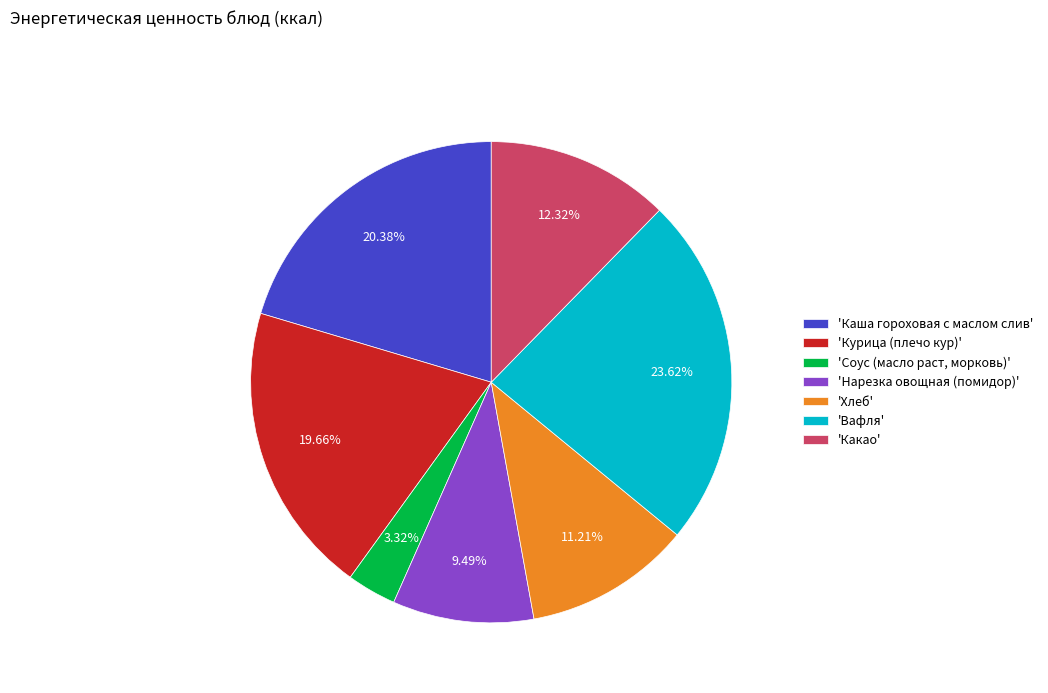

What is the ratio of the value at 'Хлеб' to the value at 'Вафля'?

0.5